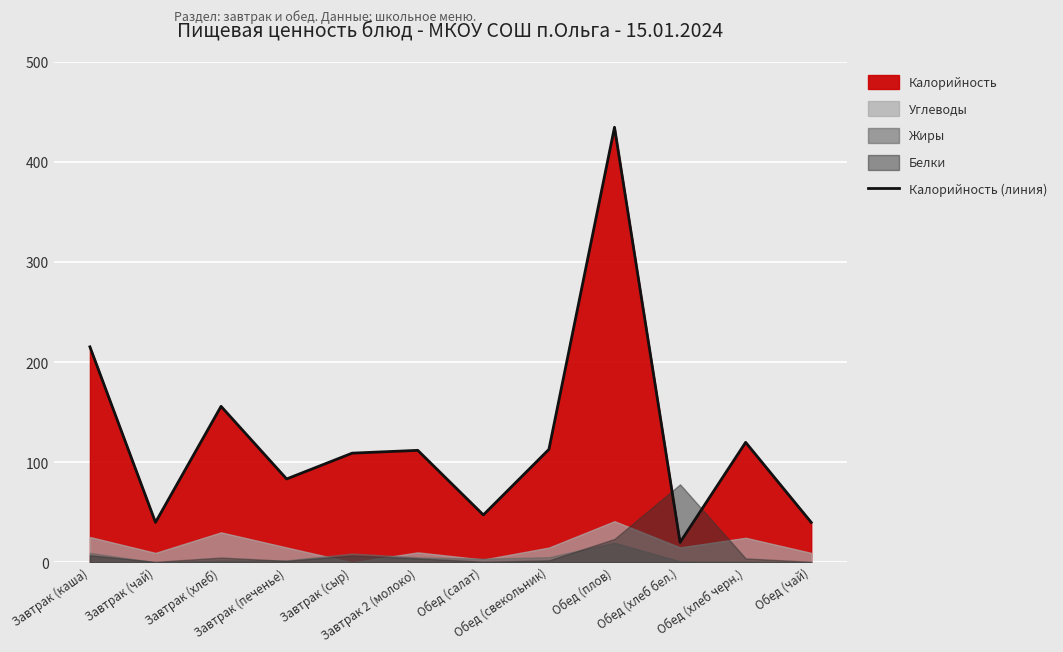

What is the highest value of the Калорийность (линия) series?

435.0